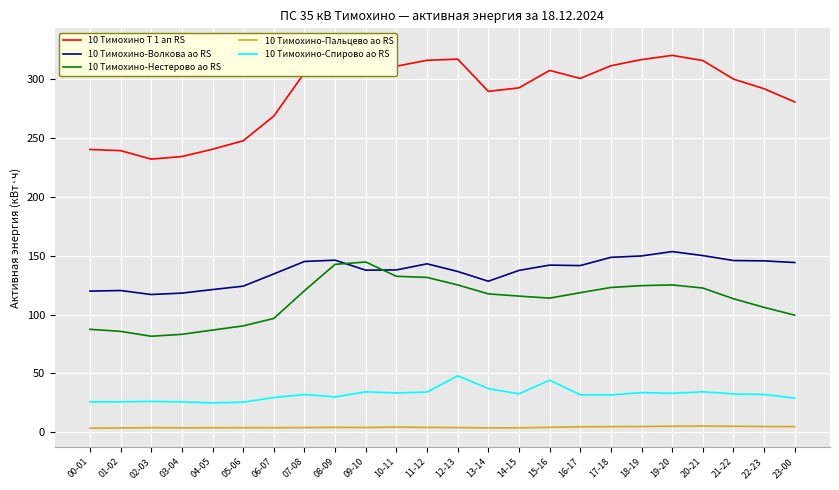

How many lines are shown in the chart?

5